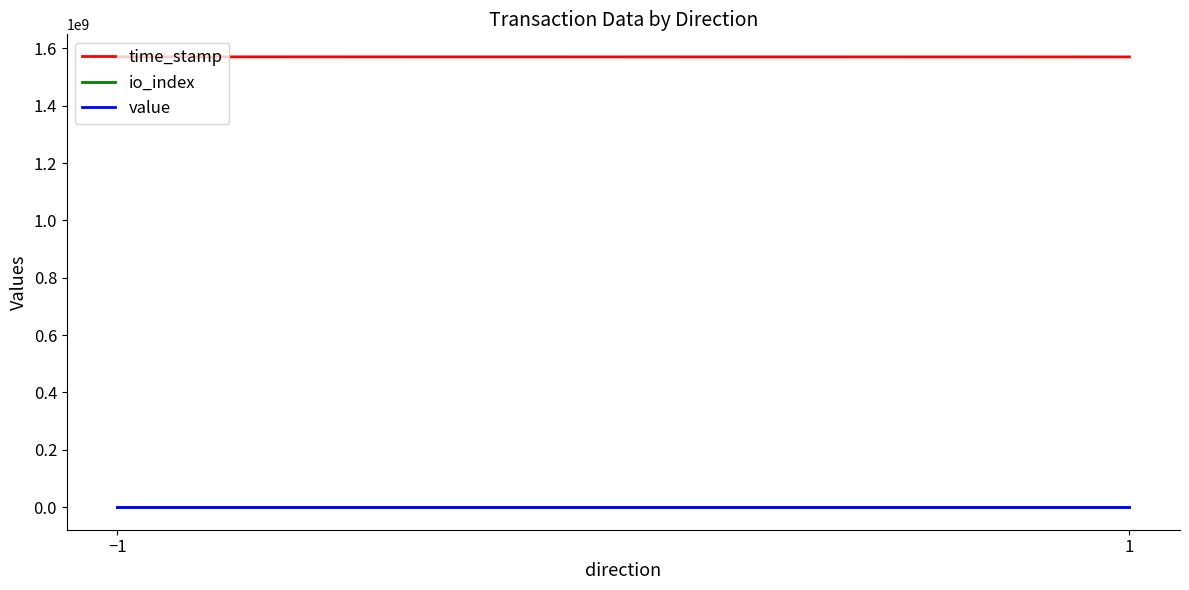

What is the value of the value point at the 1st from the left?

116.2